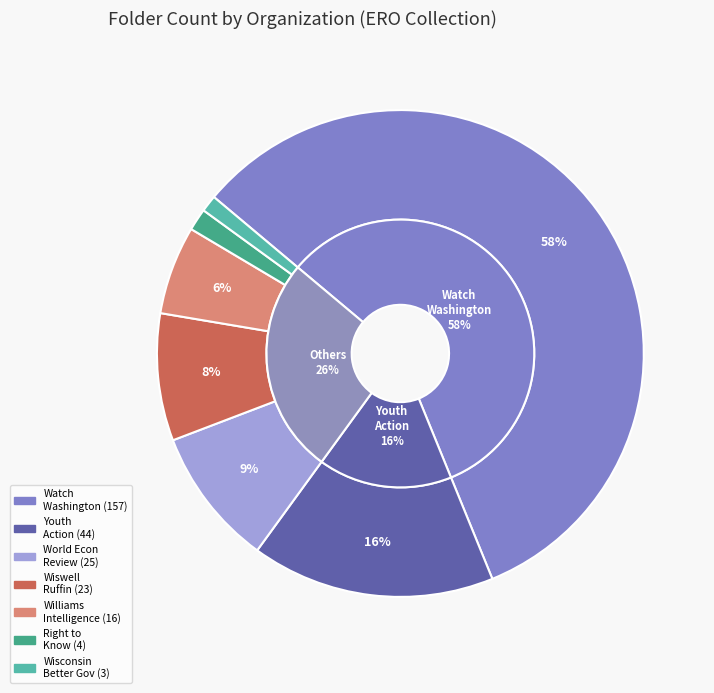

What percentage is the World Economic Review slice, to the nearest percent?

9%